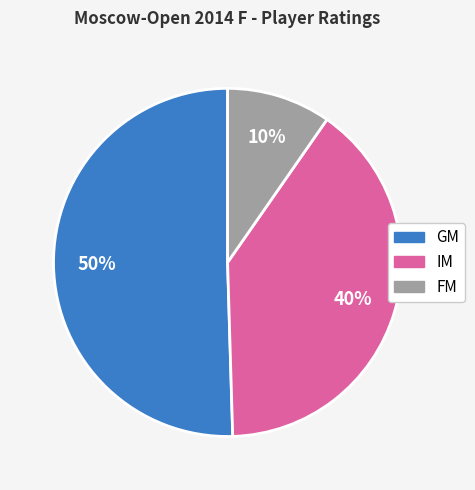

Count the number of slices in the pie.

3